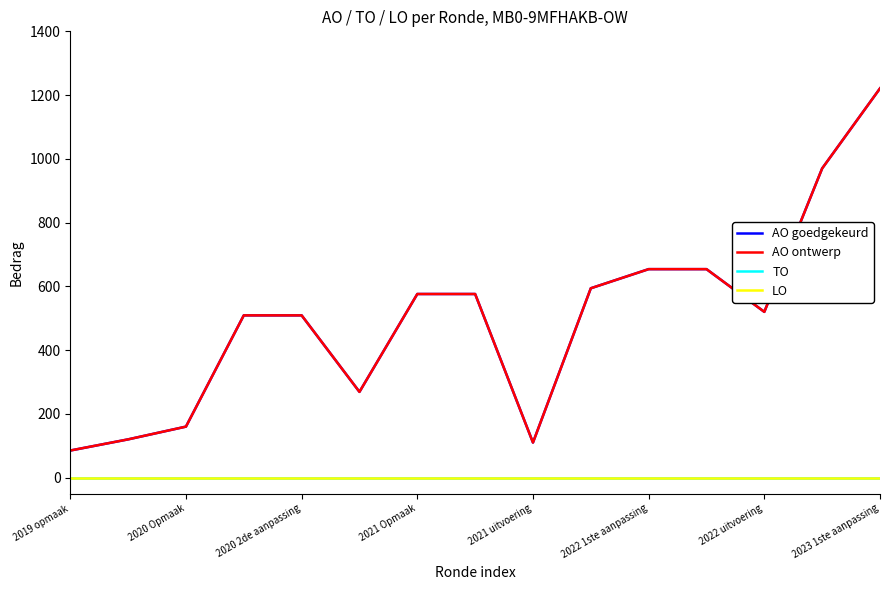

Does the chart have visible grid lines?

No